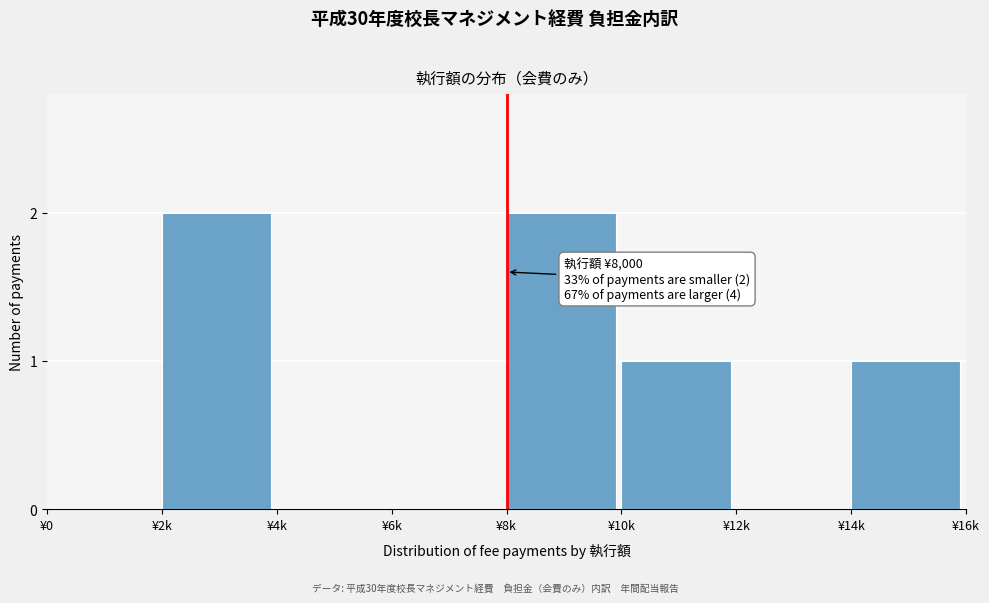

Reading left to right, transcribe all the data shown in this chart.

¥0=0	¥2k=2	¥4k=0	¥6k=0	¥8k=2	¥10k=1	¥12k=0	¥14k=1